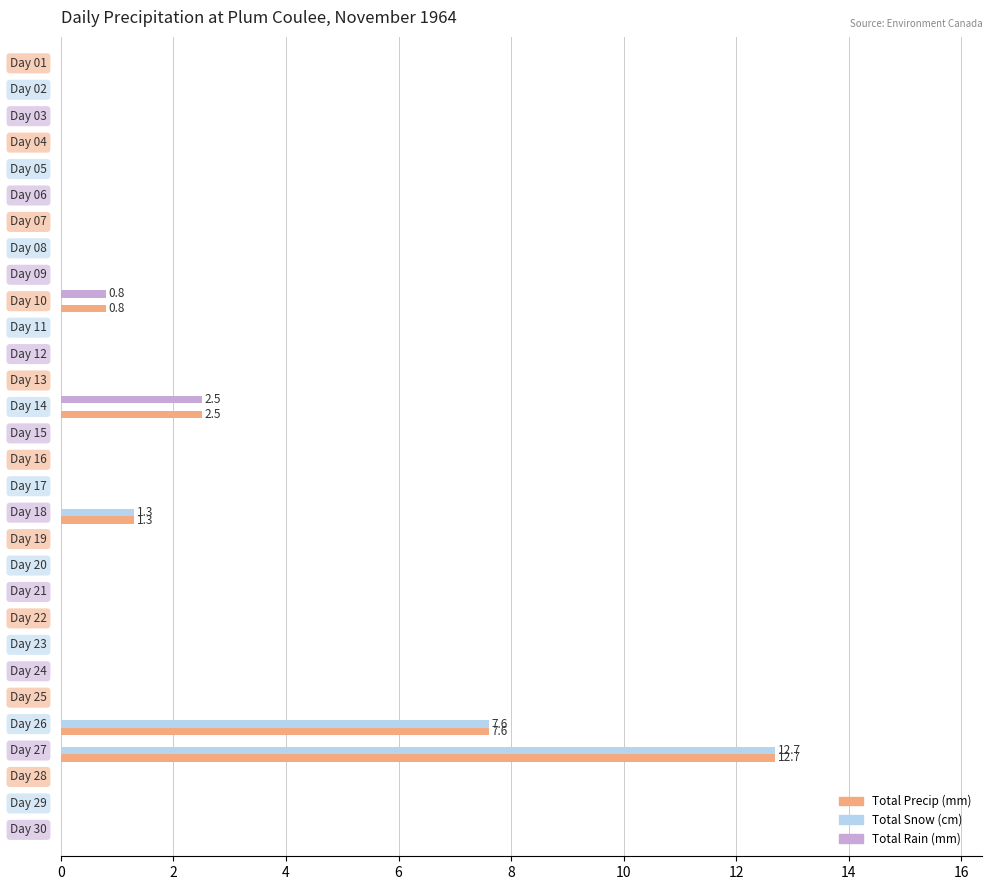

What is the maximum value shown in the chart?

12.7